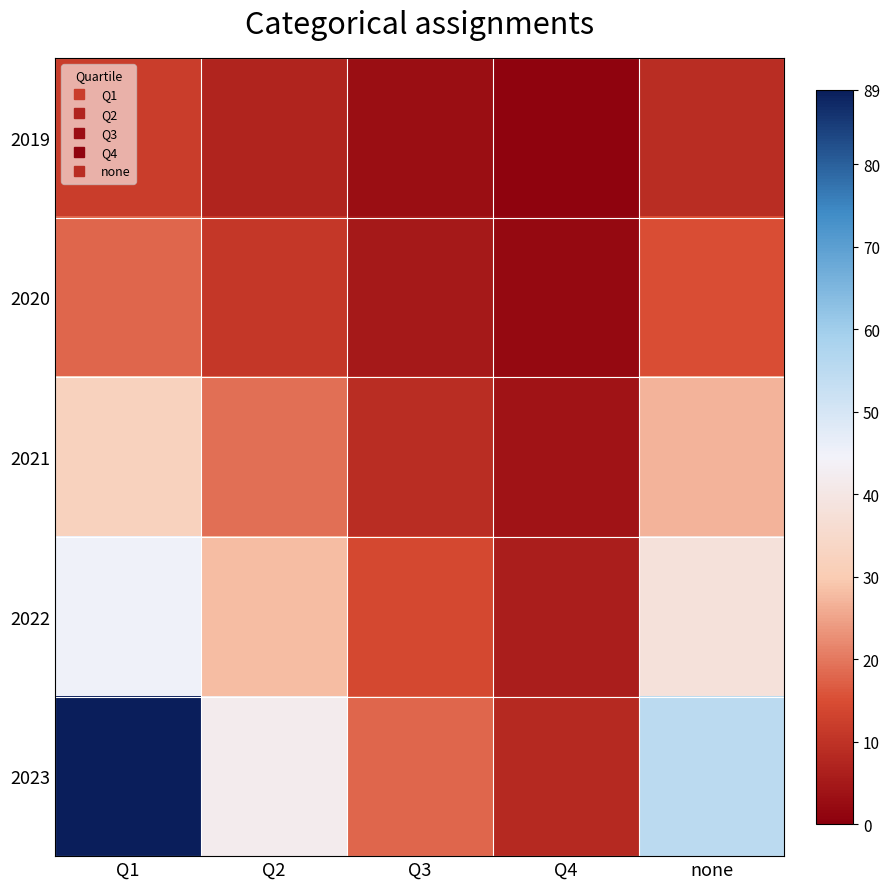

Rank the series at Q2 from highest to lowest value.

2023, 2022, 2021, 2020, 2019